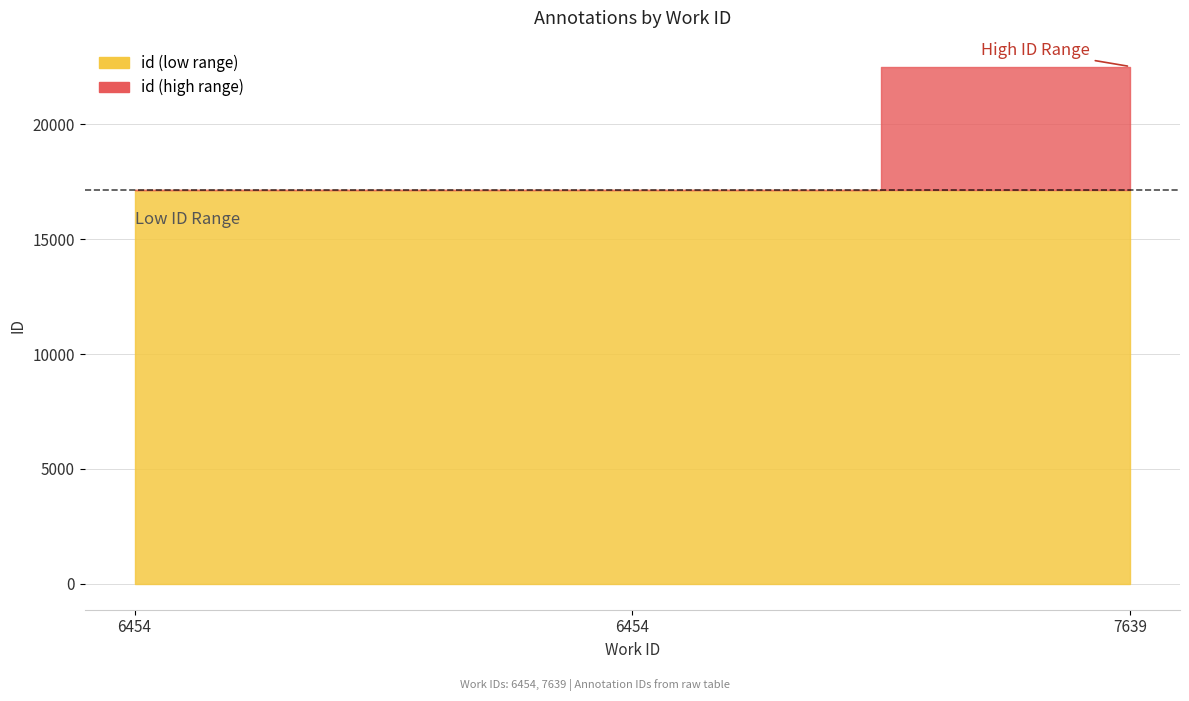

At which label is the value closest to 19827?

6454